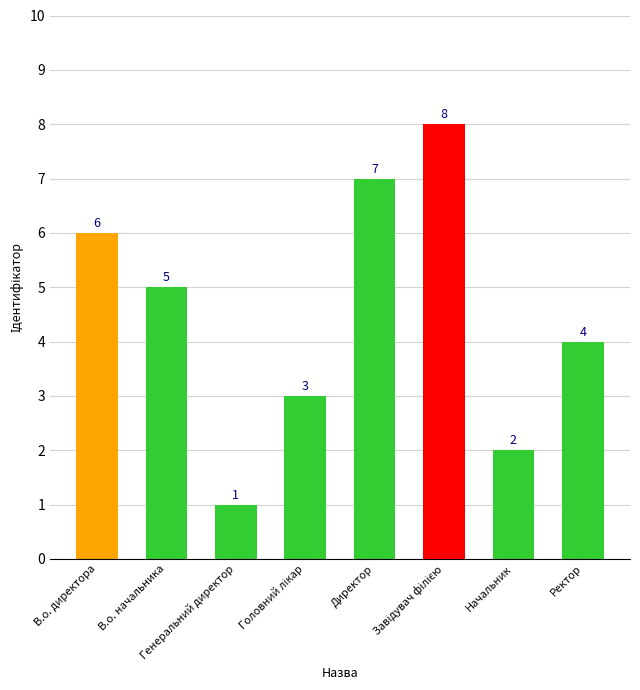

What is the smallest value displayed?

1